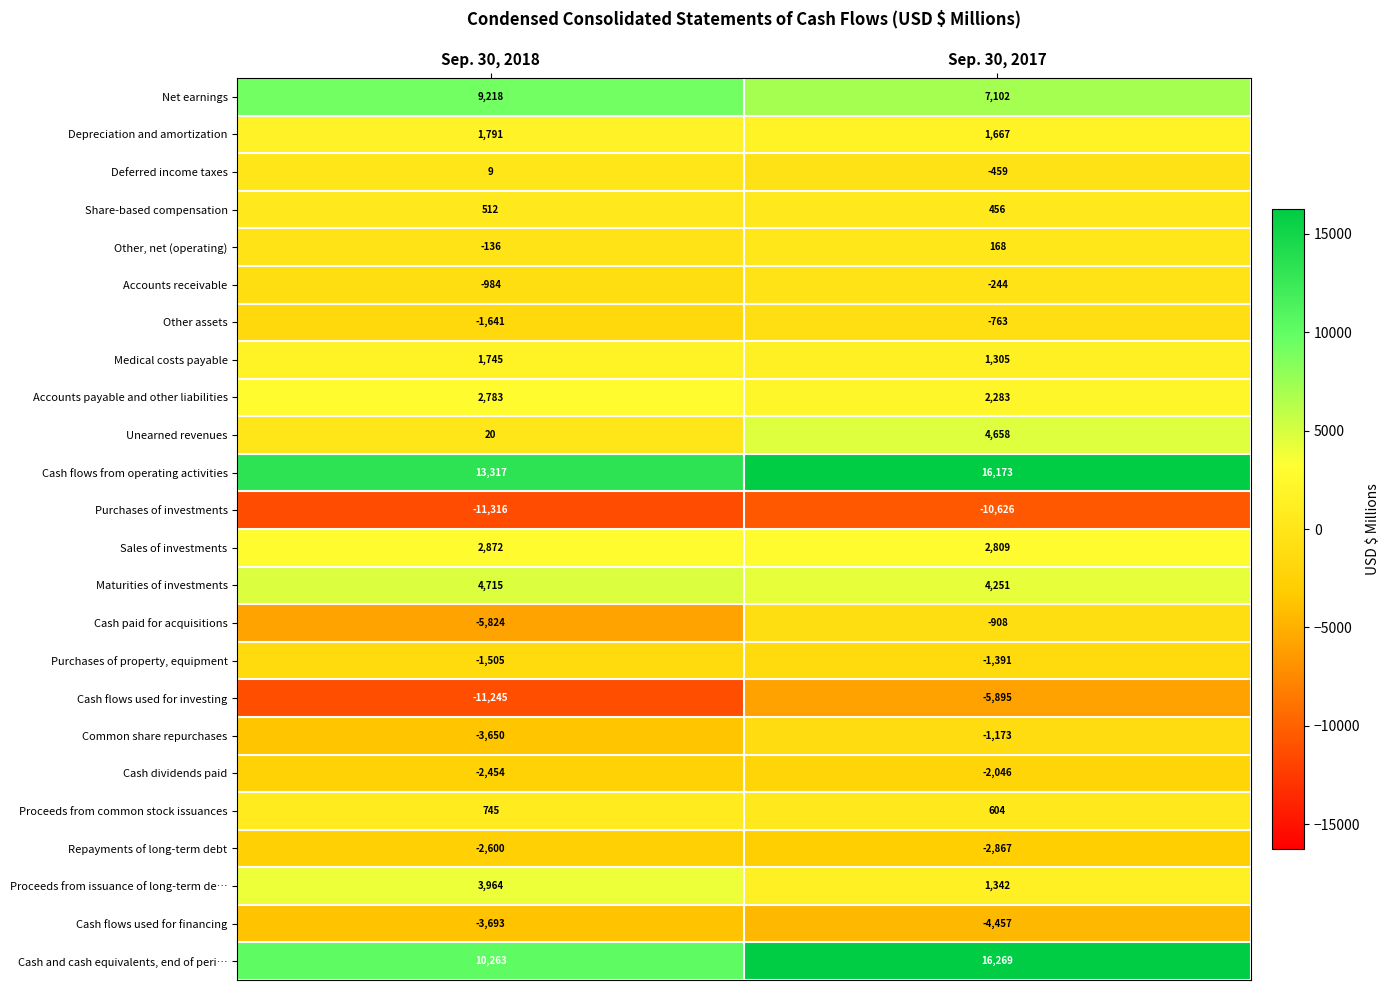

Which category has the lowest value in the Other assets series?

Sep. 30, 2018